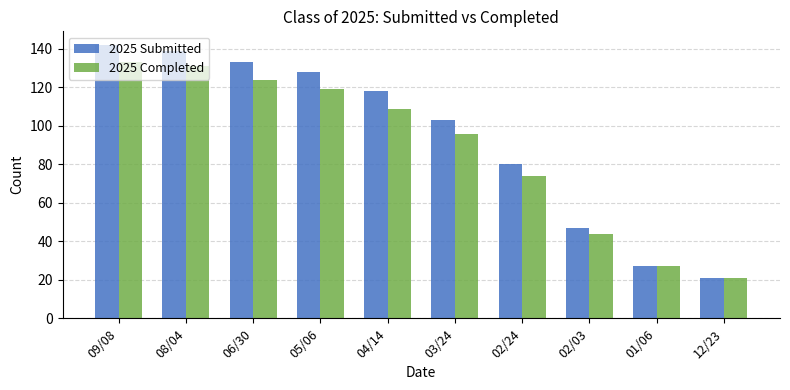

Rank the series by their average value, from highest to lowest.

2025 Submitted, 2025 Completed